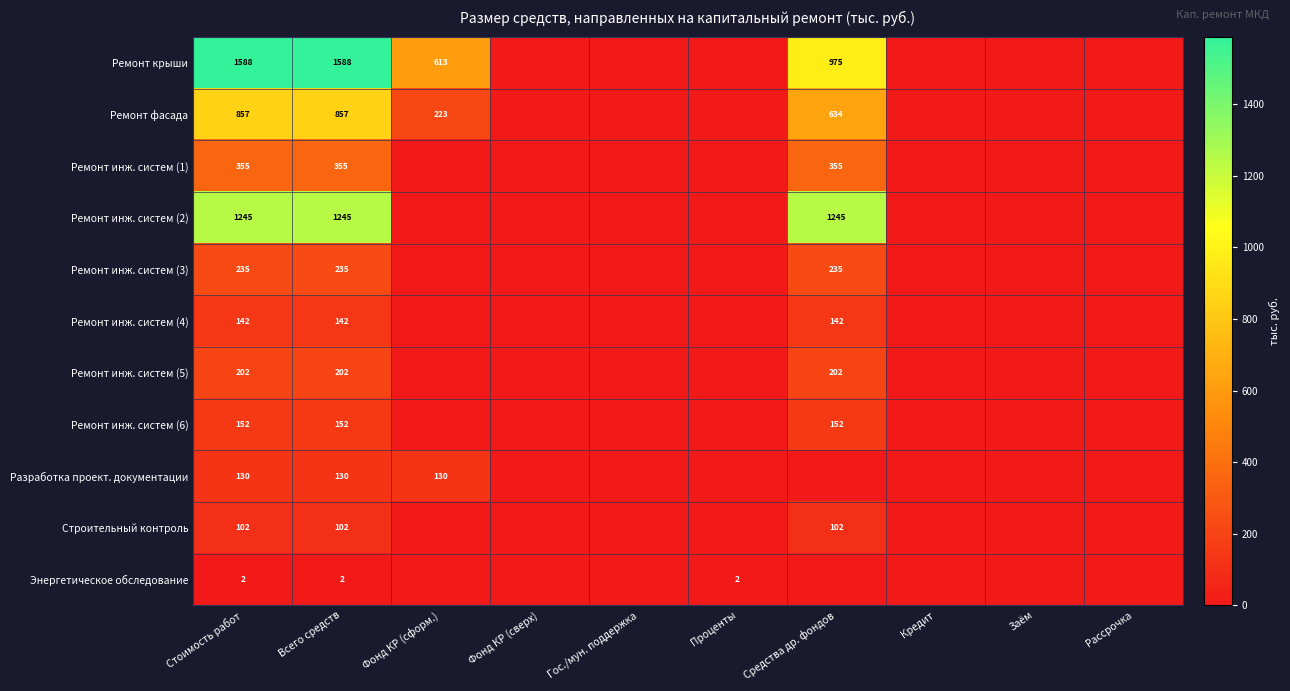

What is the difference between the Ремонт крыши values at Средства др. фондов and Стоимость работ?

613